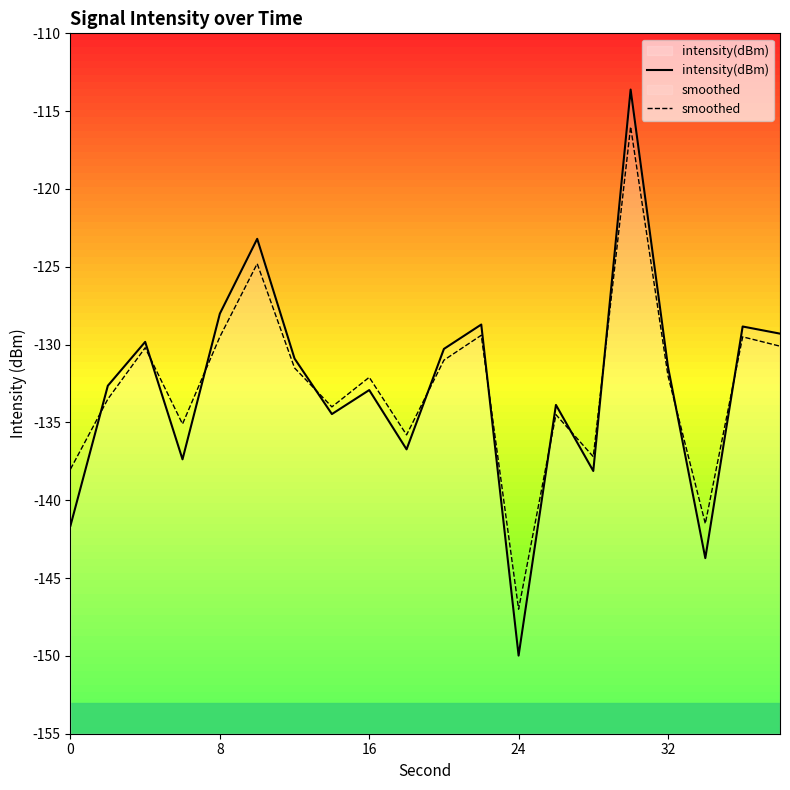

What is the value of the intensity(dBm) point at the 3rd from the left?

-129.8